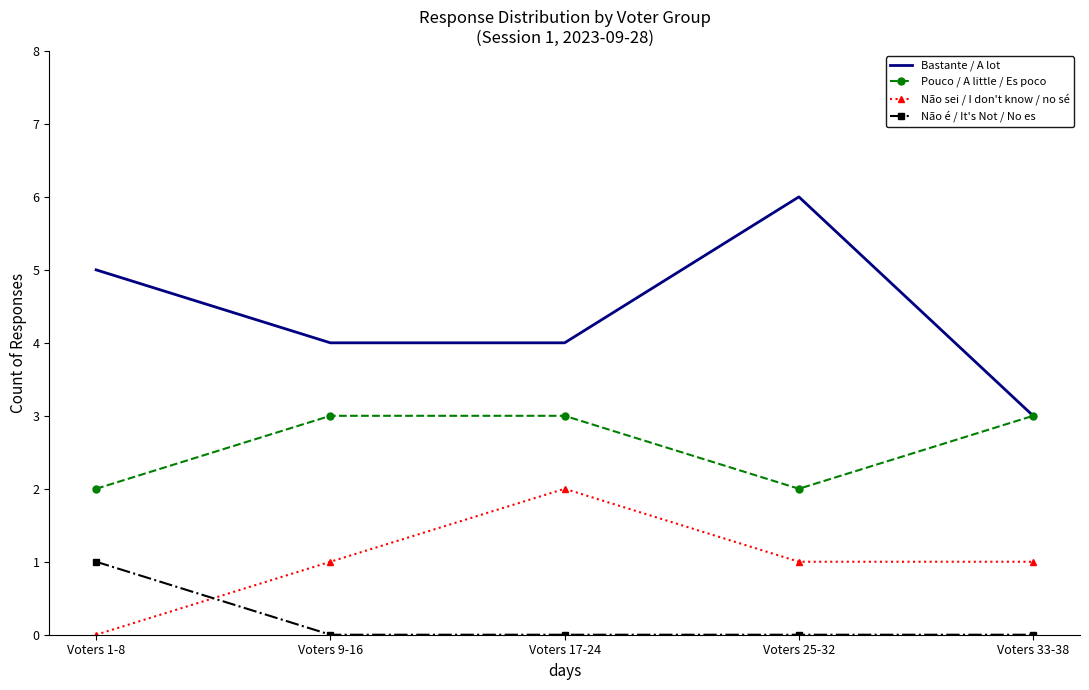

What is the greatest value displayed?

6